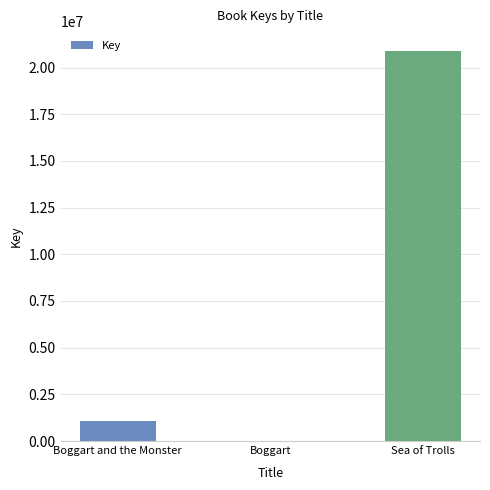

Is it true that the value at Boggart and the Monster is 1070177?

True